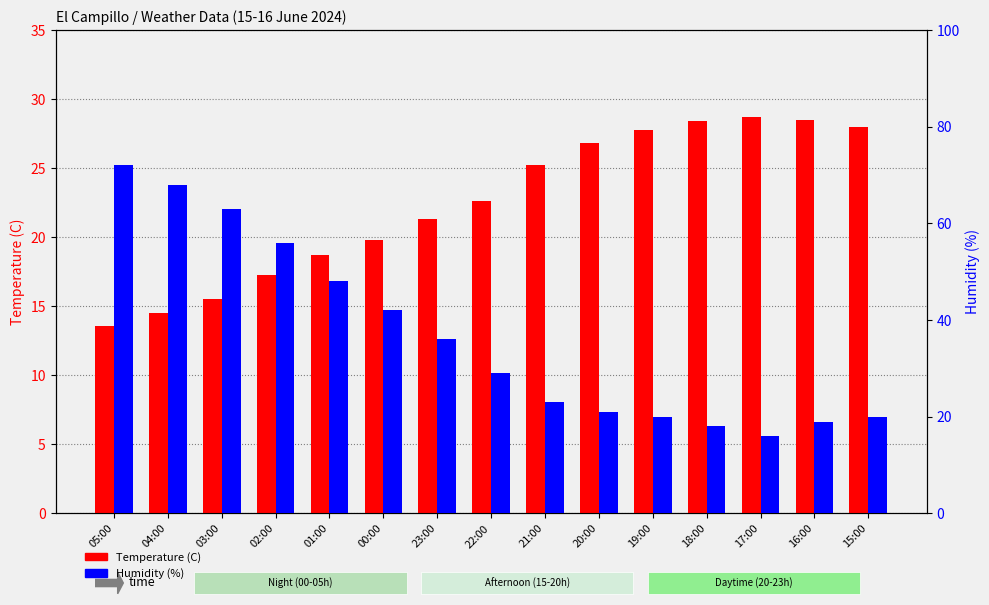

How many groups of bars are there?

15